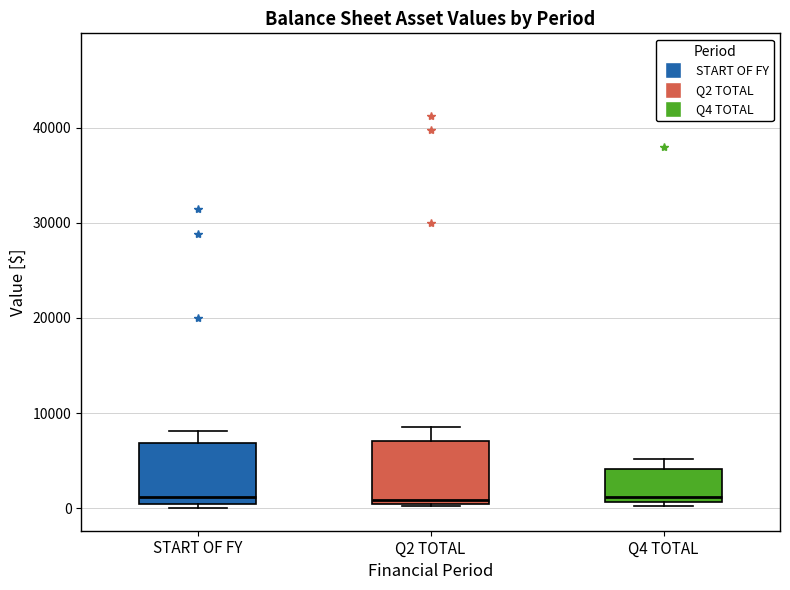

Reading left to right, read every box against the y-axis: the position of its median line, the range the box covers, and the ends of its whiskers. The values are not printed on the chart, so give them approximately, as read against the axis.

START OF FY: median 1000 (just above the box's lower edge), box 1000 to 7000, whiskers 0 to 8000
Q2 TOTAL: median 1000, box 0 to 7000, whiskers 0 to 9000
Q4 TOTAL: median 1000 (just above the box's lower edge), box 1000 to 4000, whiskers 0 to 5000